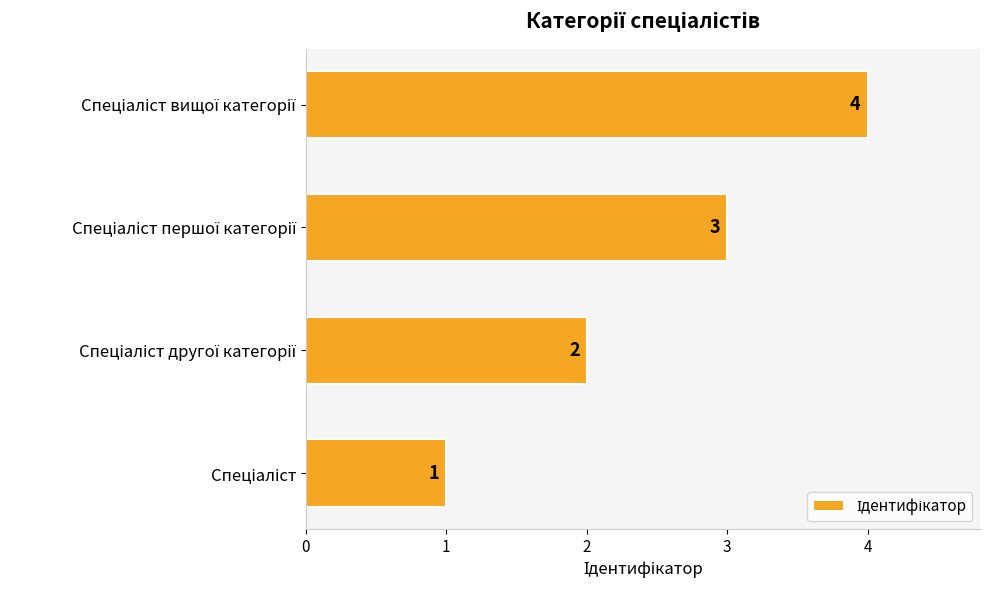

Does the chart contain any negative values?

No